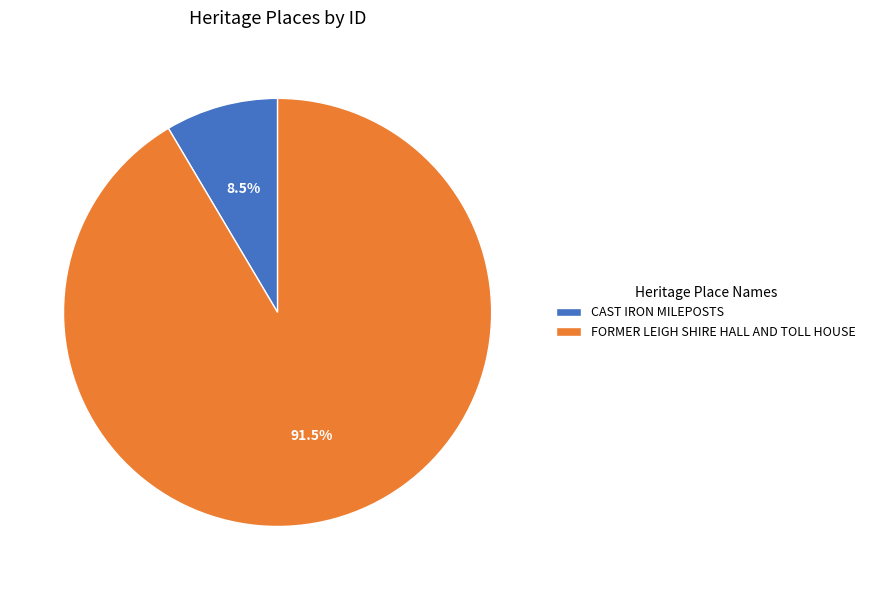

What percentage do FORMER LEIGH SHIRE HALL AND TOLL HOUSE and CAST IRON MILEPOSTS together represent?

100.0%